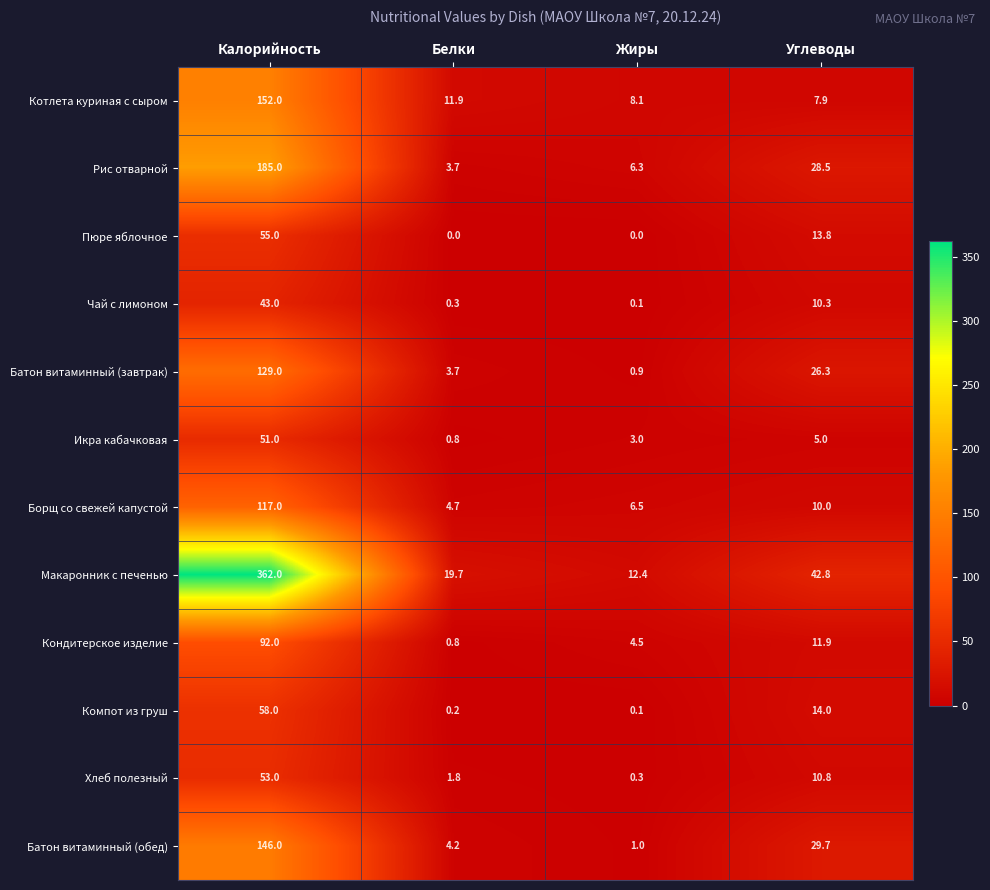

What is the total value across all series at Жиры?

43.2